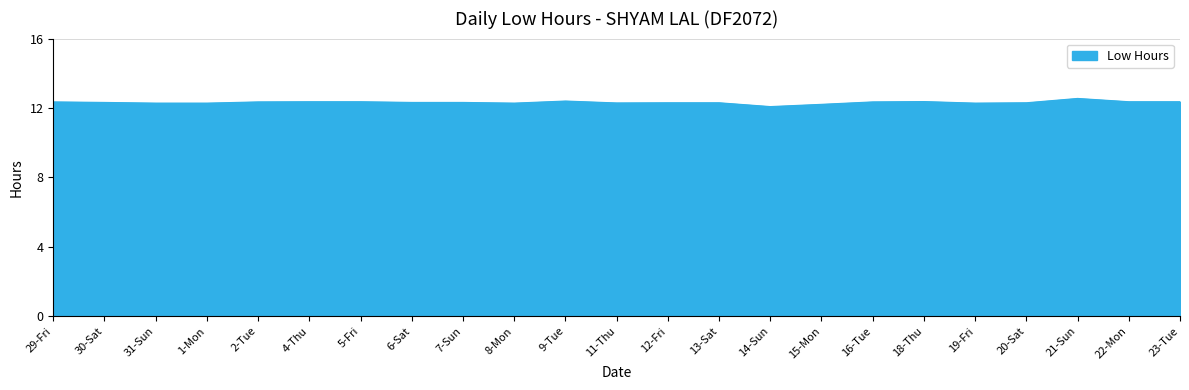

The value at 12-Fri is 12.3. True or false?

True